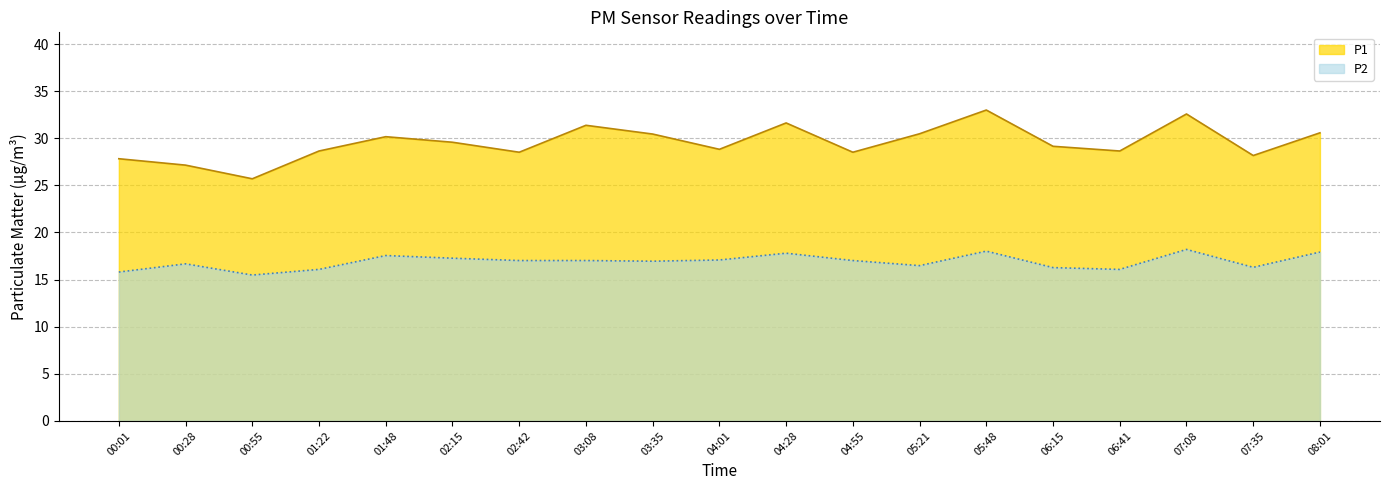

How many distinct data groups are displayed?

2